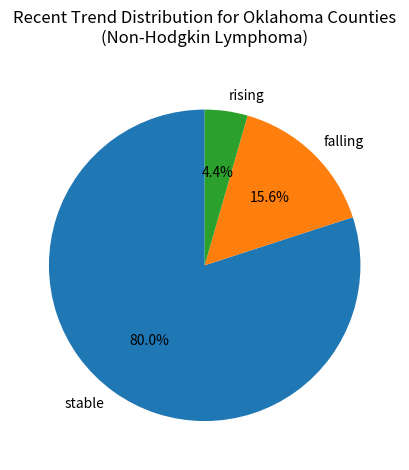

To the nearest percent, what is the combined percentage of stable and rising?

84%